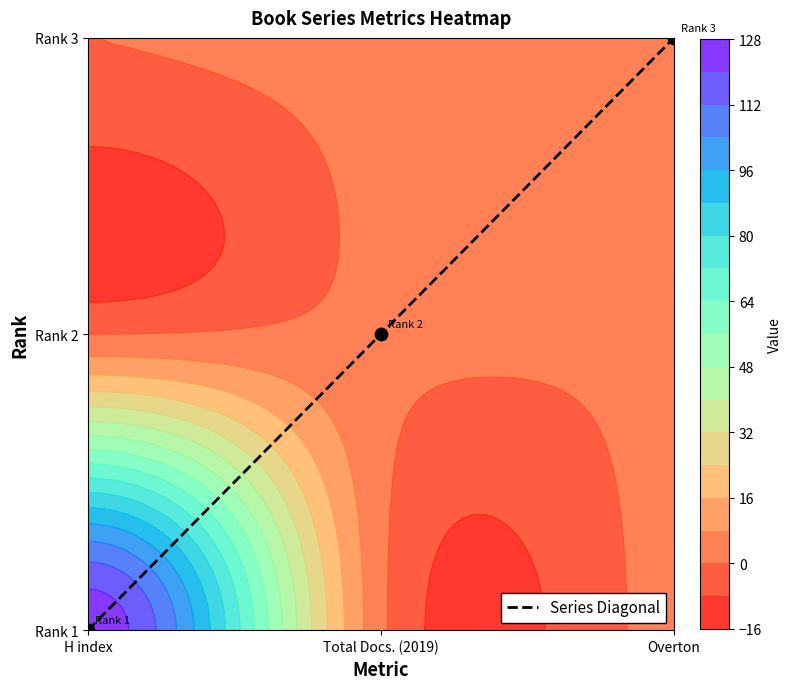

What is the sum of the values at H index and Total Docs. (2019)?

1